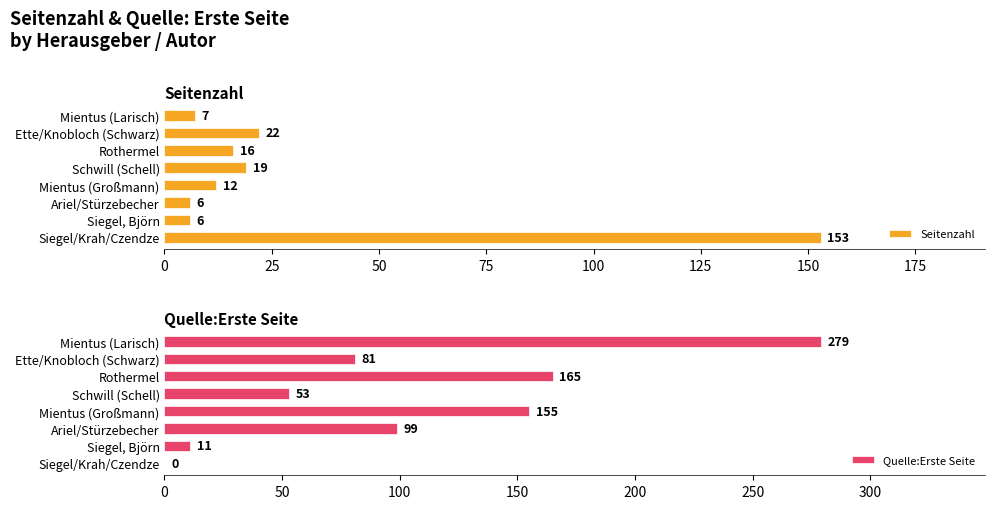

What is the difference between the maximum and second lowest values in the Seitenzahl series?

147